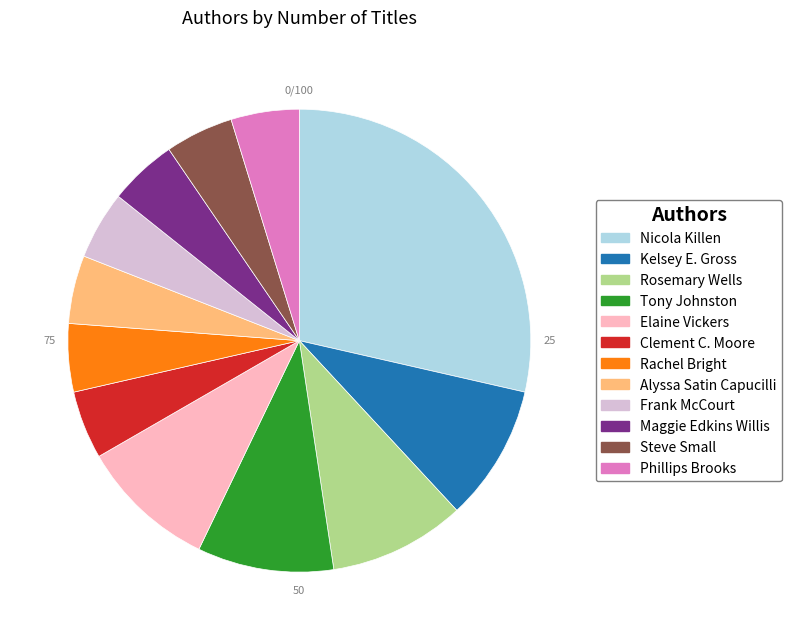

Approximately how many times larger is the value at Clement C. Moore compared to Maggie Edkins Willis?

1.0